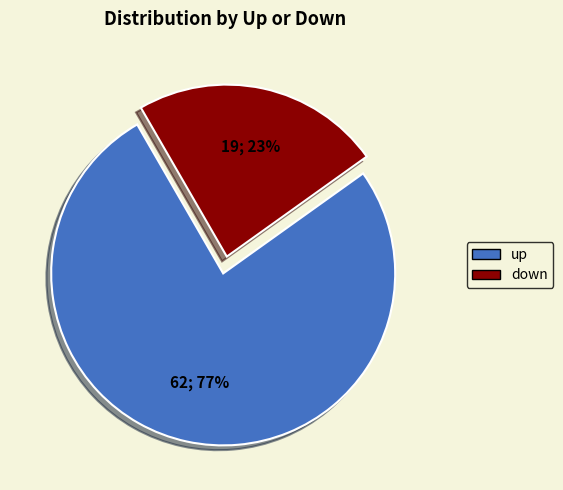

Does up represent more than half of the total?

Yes